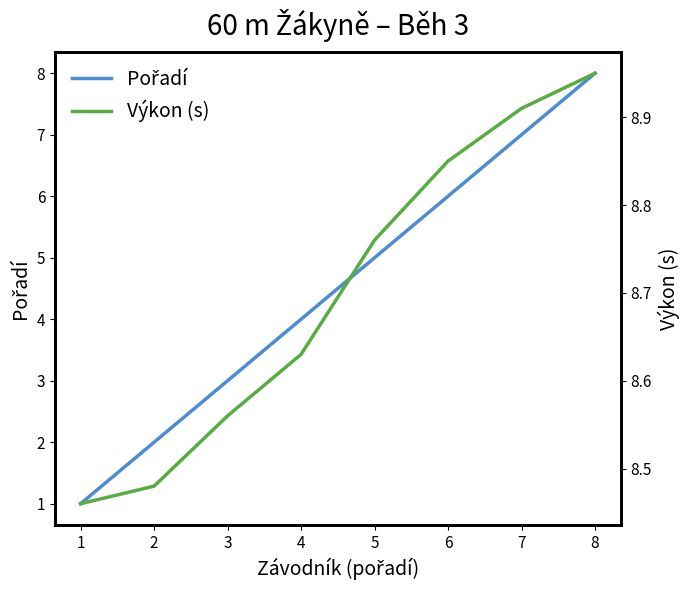

What is the sum of the Výkon (s) values at 3 and 5?

17.3